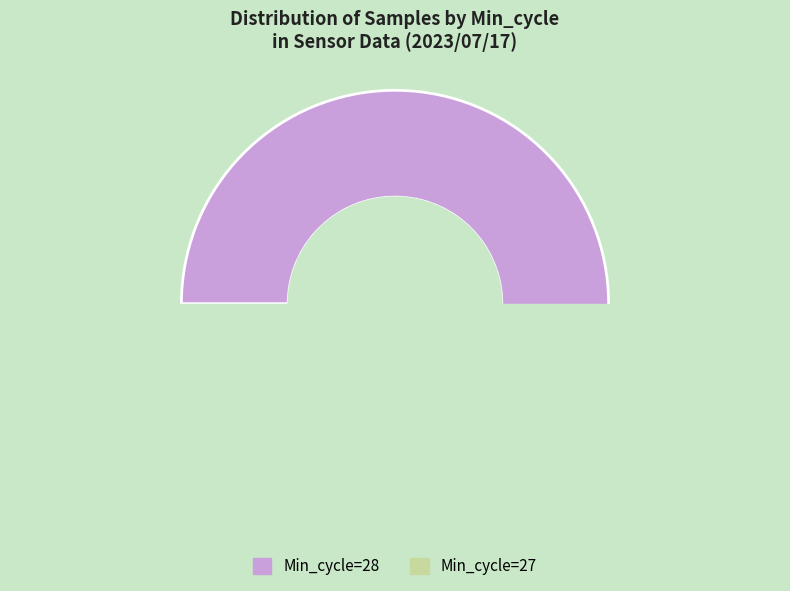

True or false: 28 accounts for 1% of the total.

False